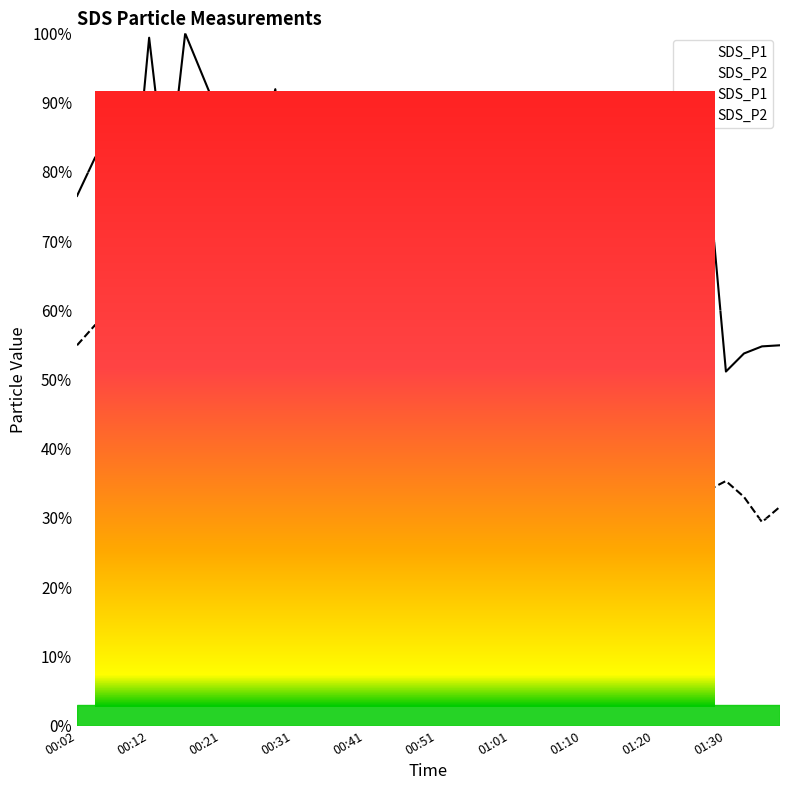

True or false: SDS_P1 and SDS_P2 intersect in this chart.

False